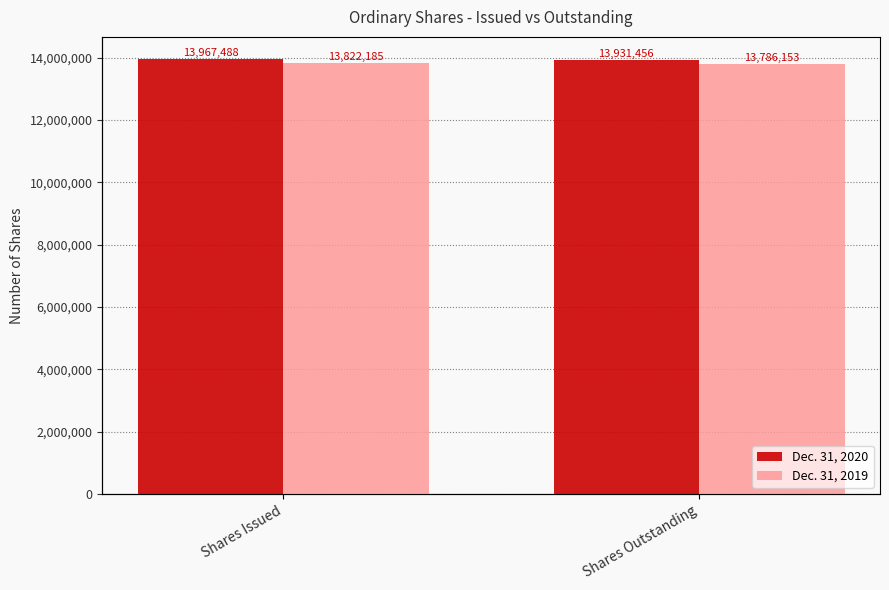

How many bars are there in total?

4